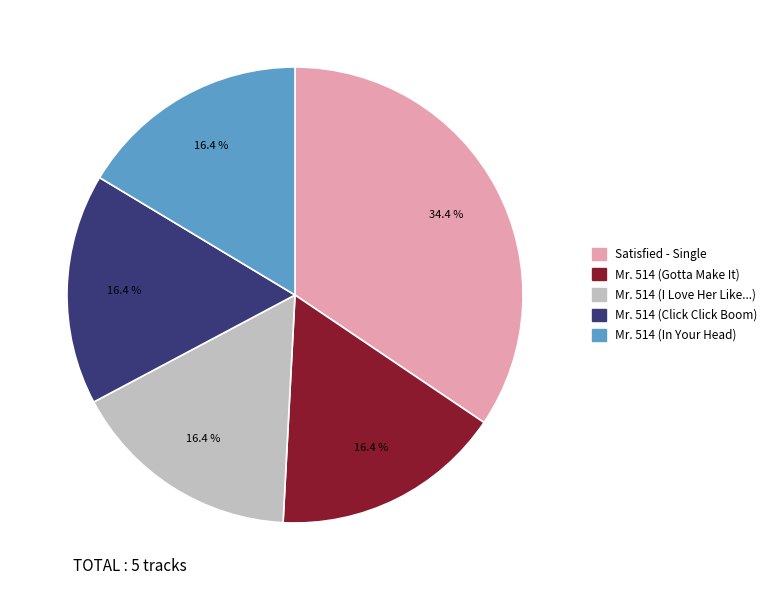

Is Satisfied - Single the majority of the pie?

No